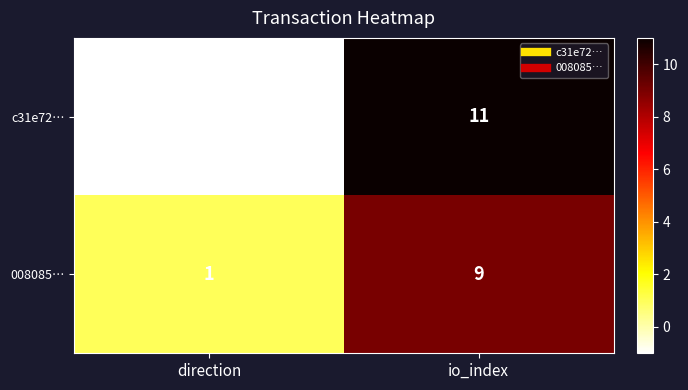

What is the maximum value for c31e72…?

11